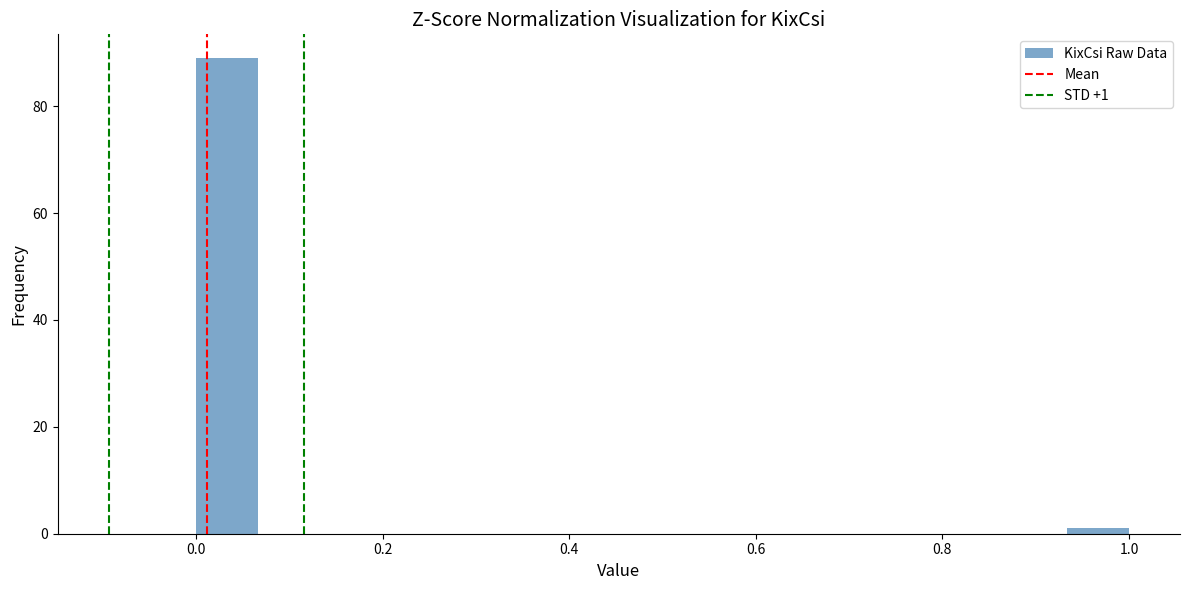

Around what value on the x-axis is the tallest bar? Give the approximate position of its centre, as read against the axis.

0.04